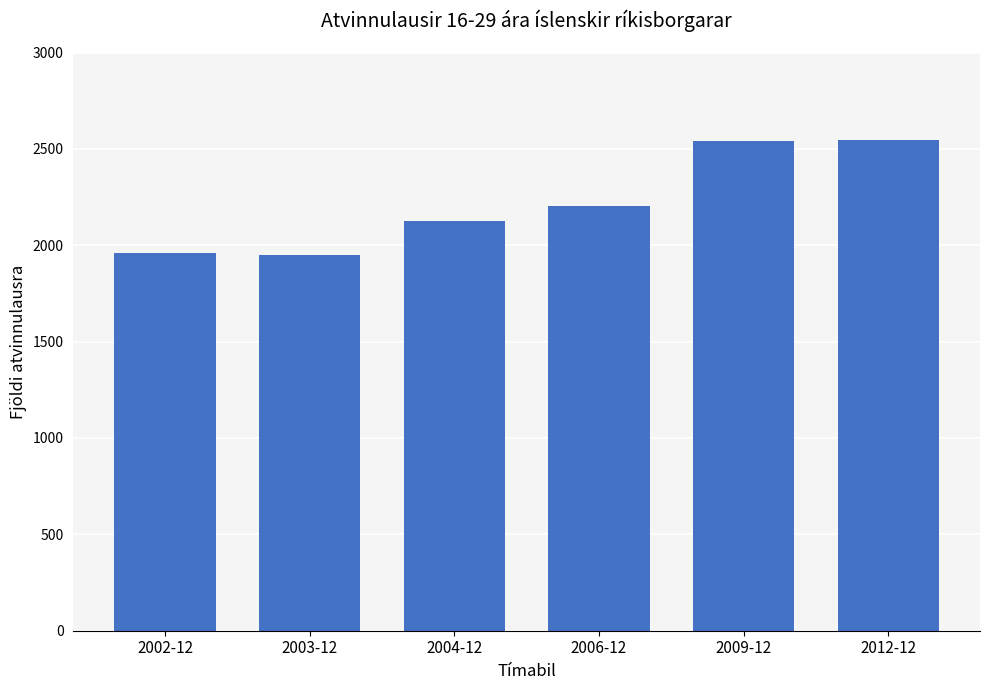

What is the label of the 3rd bar from the right?

2006-12